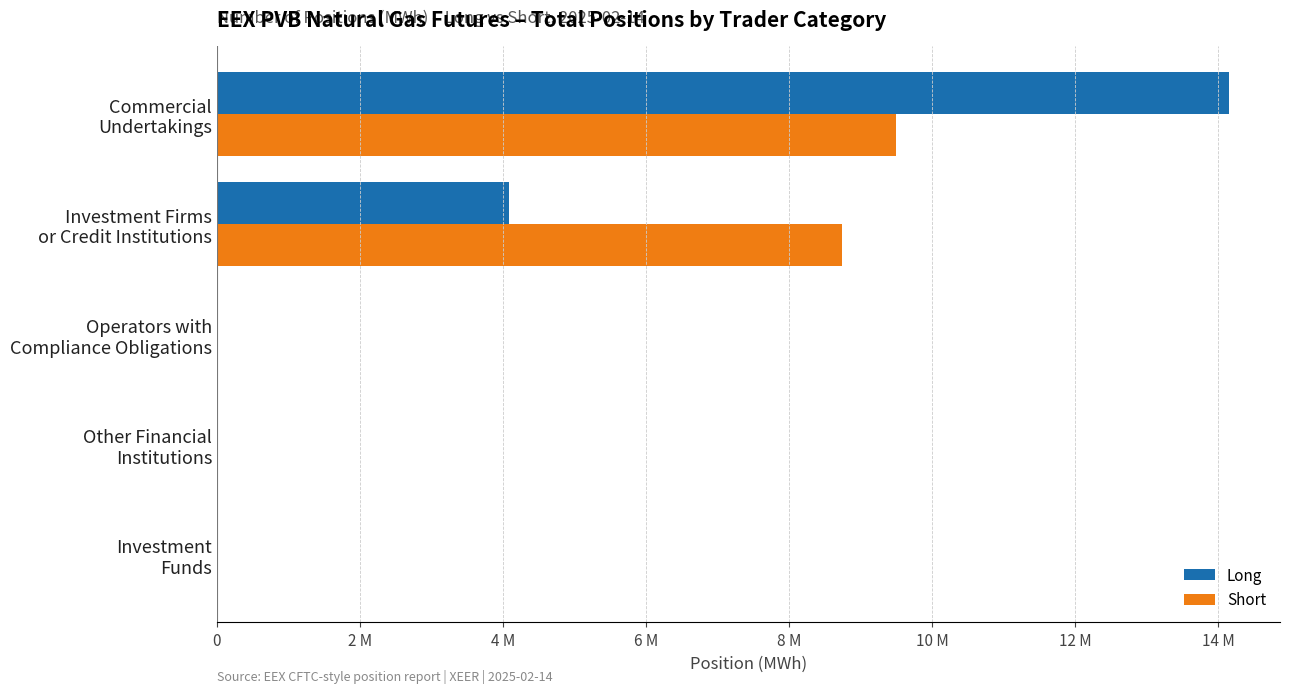

What are all the series names shown in the legend?

Long, Short